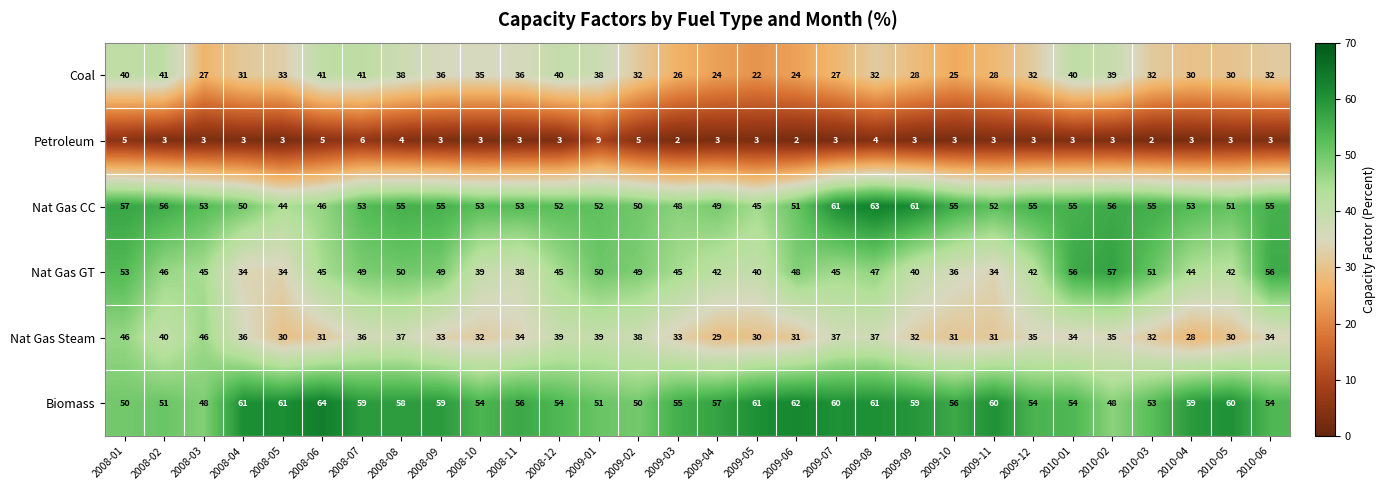

What is the greatest value displayed?

64